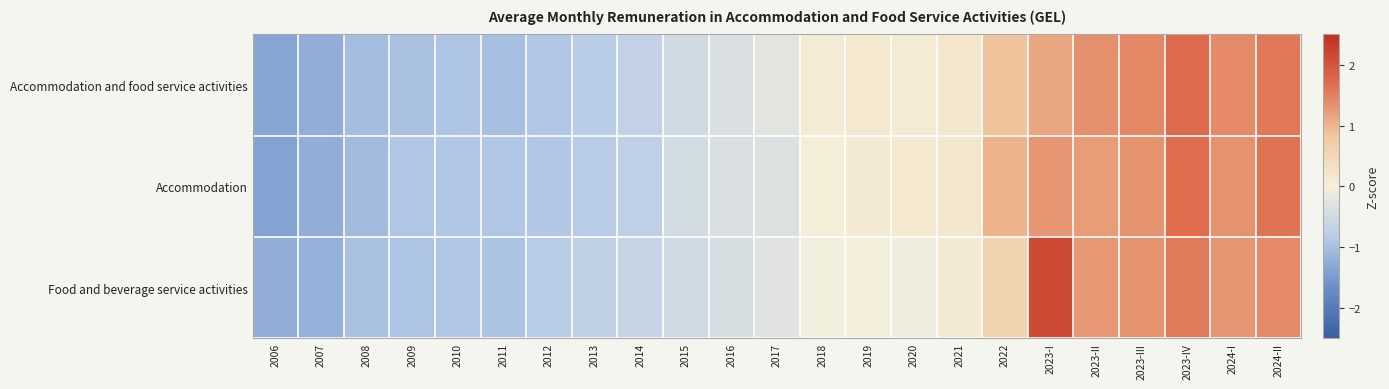

Which series changed the most between 2023-I and 2024-I?

Food and beverage service activities